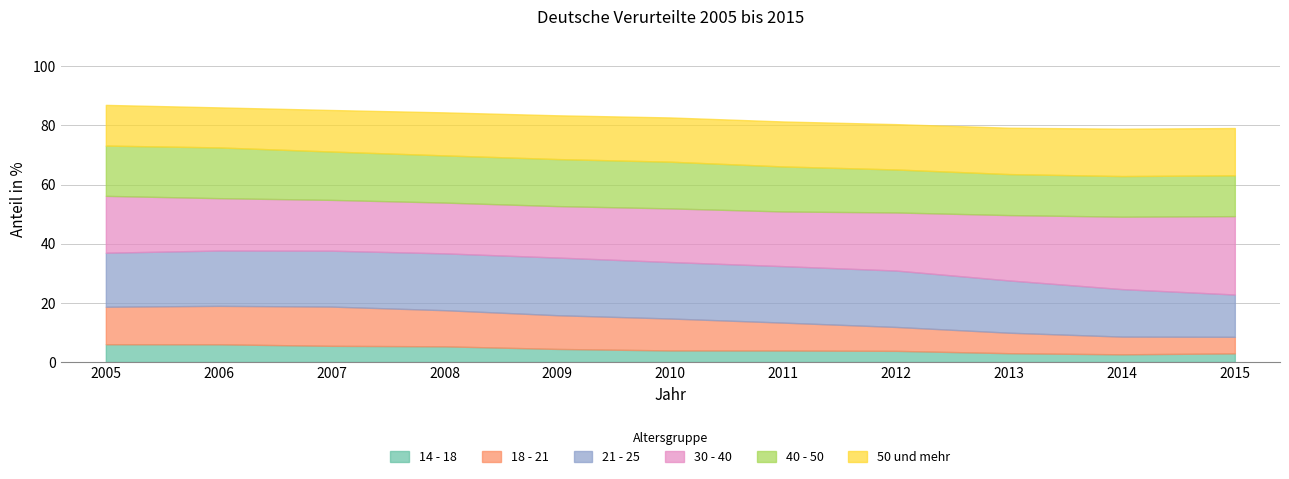

What is the value of the 50 und mehr point at the 2nd from the left?

13.5